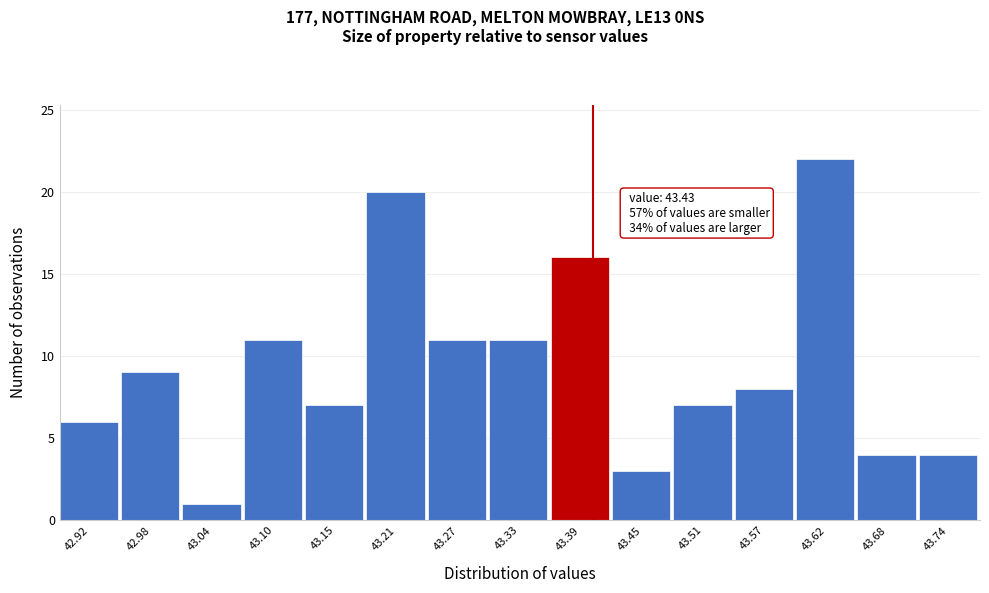

Reading right to left, transcribe all the data shown in this chart.

4	4	22	8	7	3	16	11	11	20	7	11	1	9	6